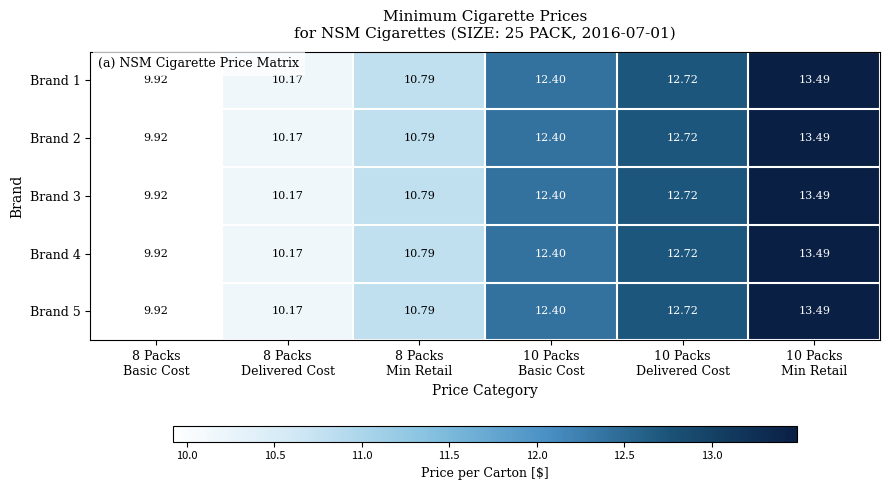

At how many categories does at least one series exceed 10?

5